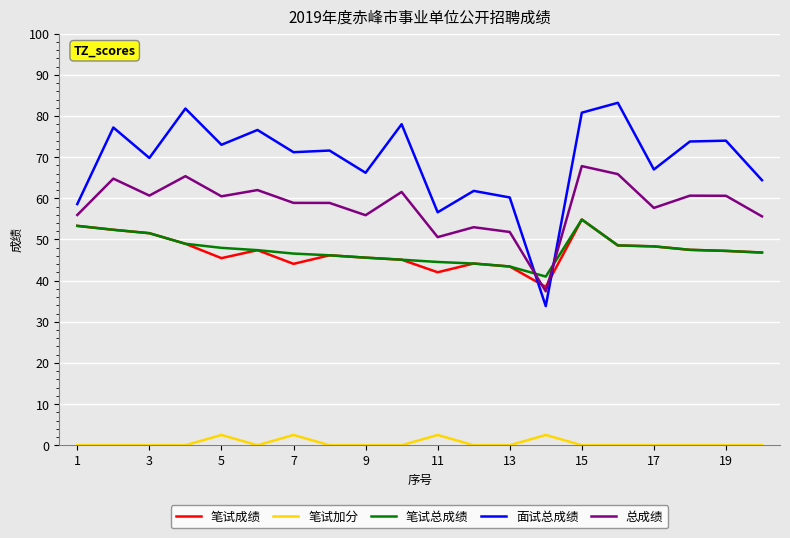

What is the maximum value for 笔试成绩?

54.8